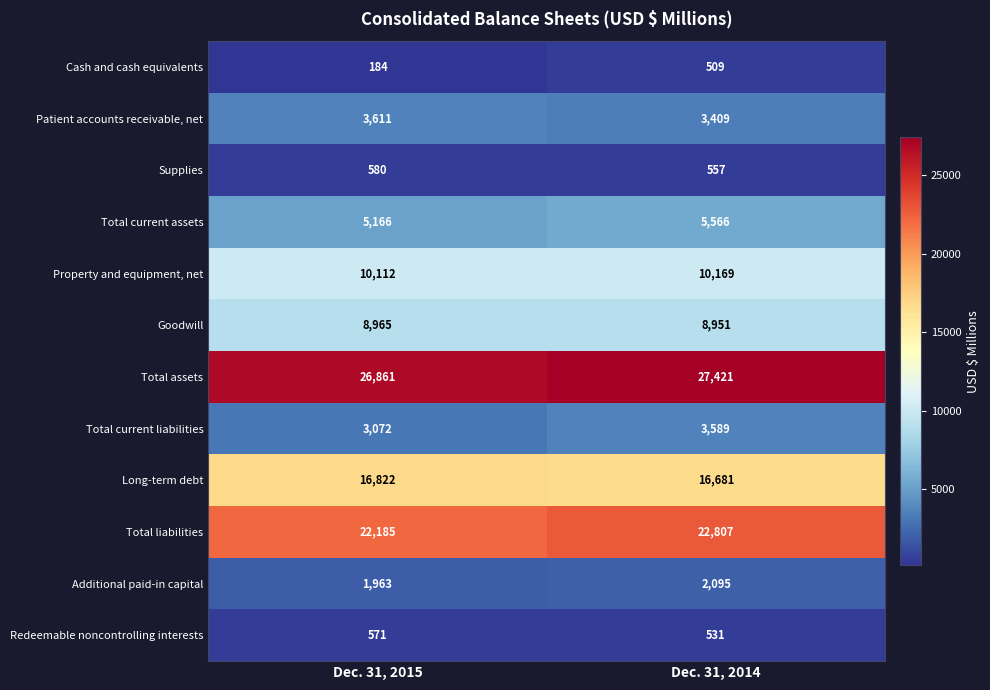

What is the sum of all Total current liabilities values?

6661